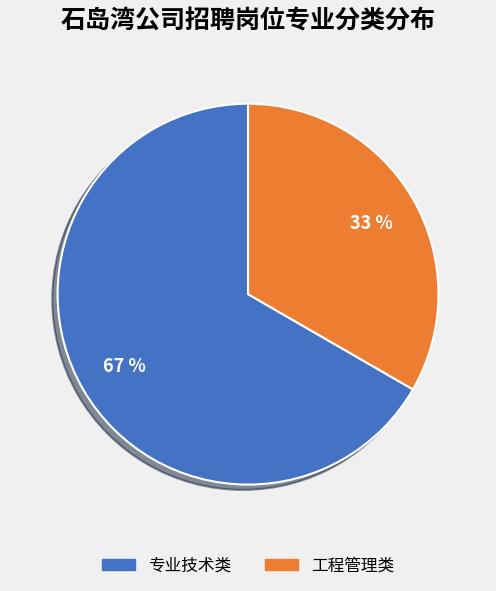

To the nearest percent, what portion does 工程管理类 represent?

33%